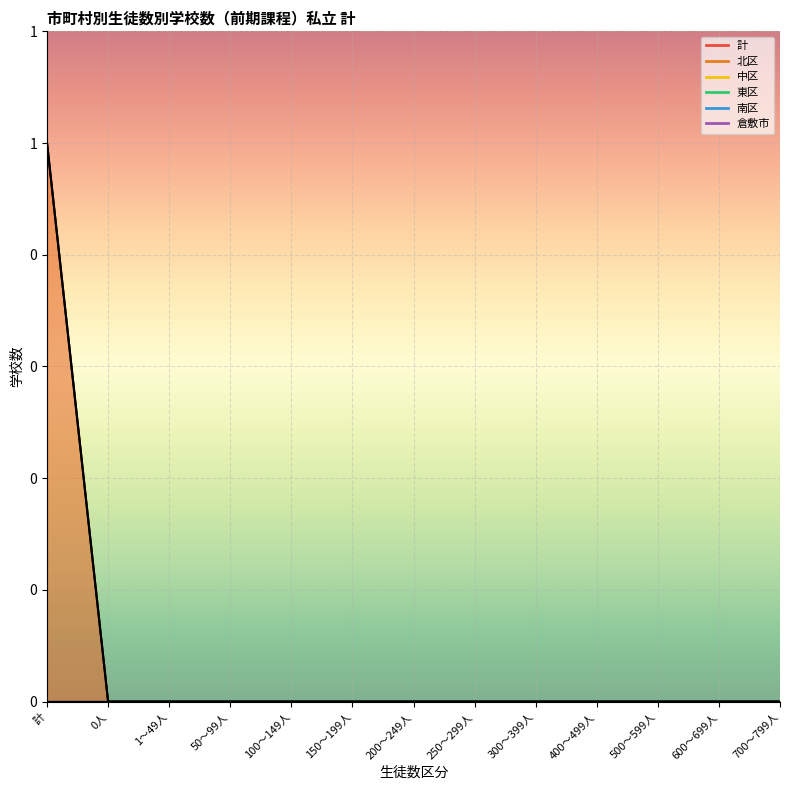

Which series changed the most between 50～99人 and 300～399人?

計